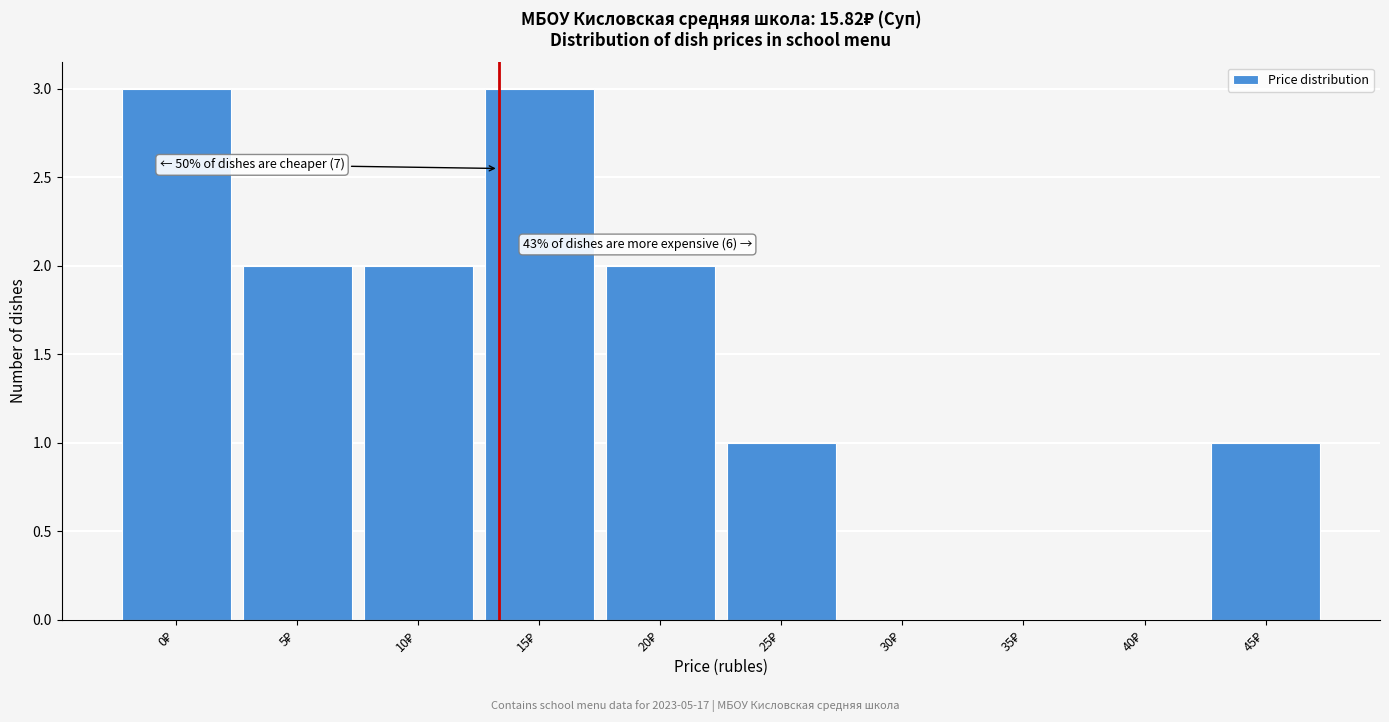

What is the sum of all values?

14